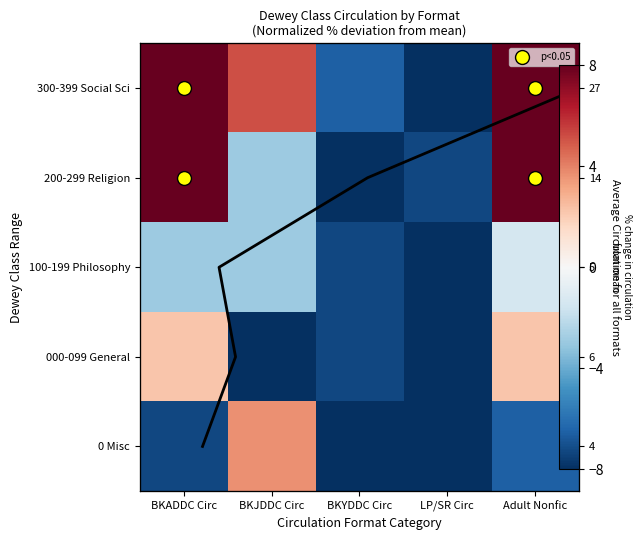

The 100-199 Philosophy series shows -4.8 at BKADDC Circ. True or false?

False